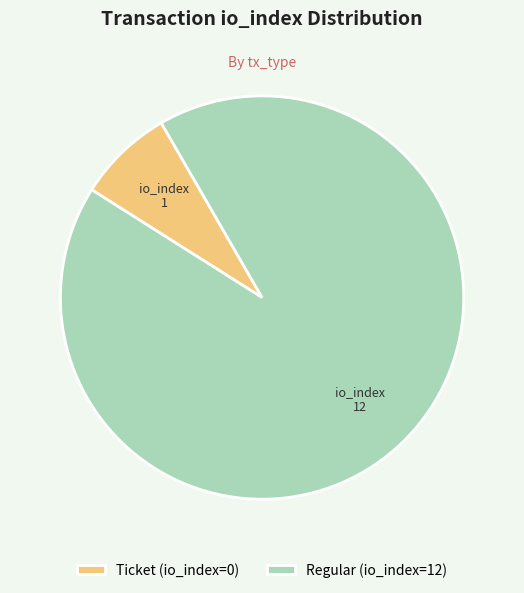

Approximately how many times larger is the value at Regular (io_index=12) compared to Ticket (io_index=0)?

12.0